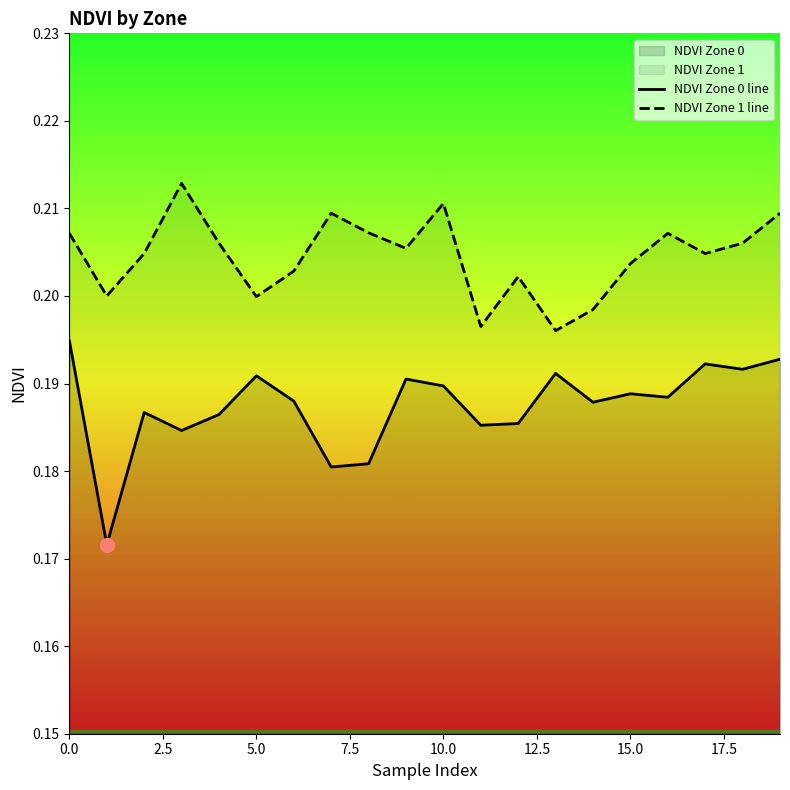

True or false: NDVI Zone 1 line has more than 2 interior local peaks.

True